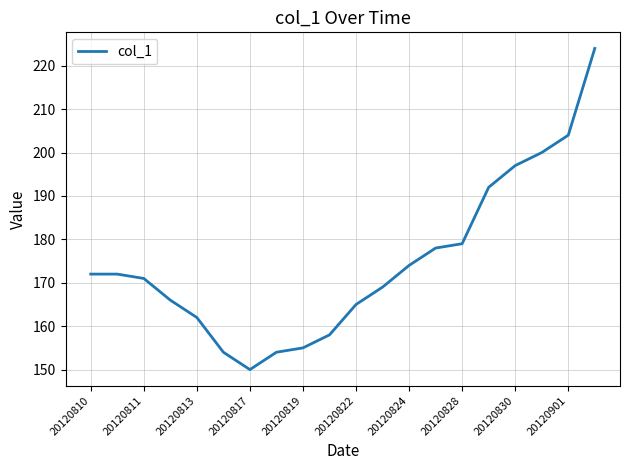

What is the difference between the maximum and minimum values?

74